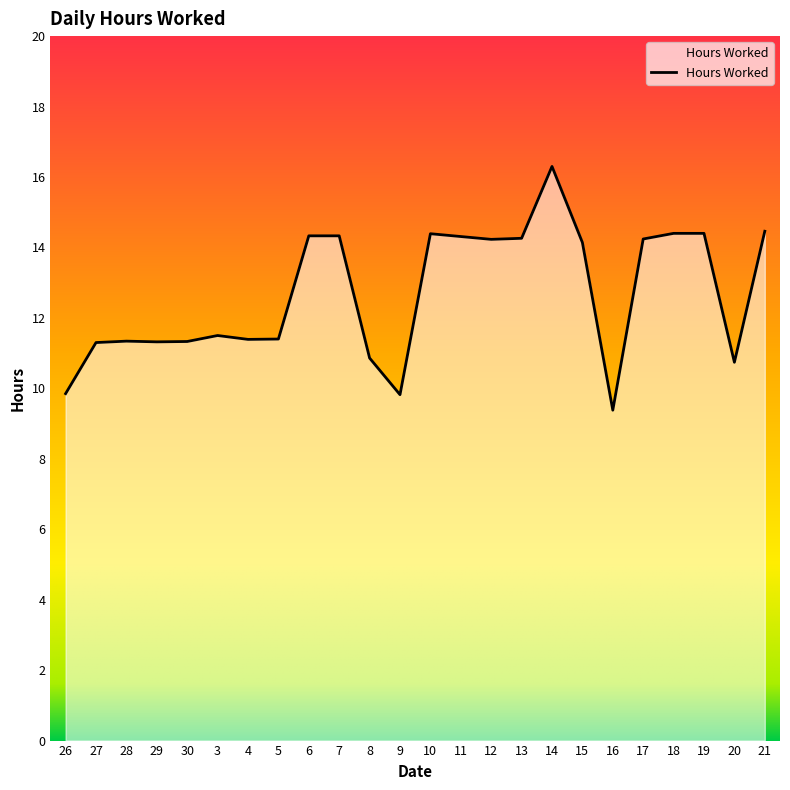

Which category has the lowest value across all series?

16